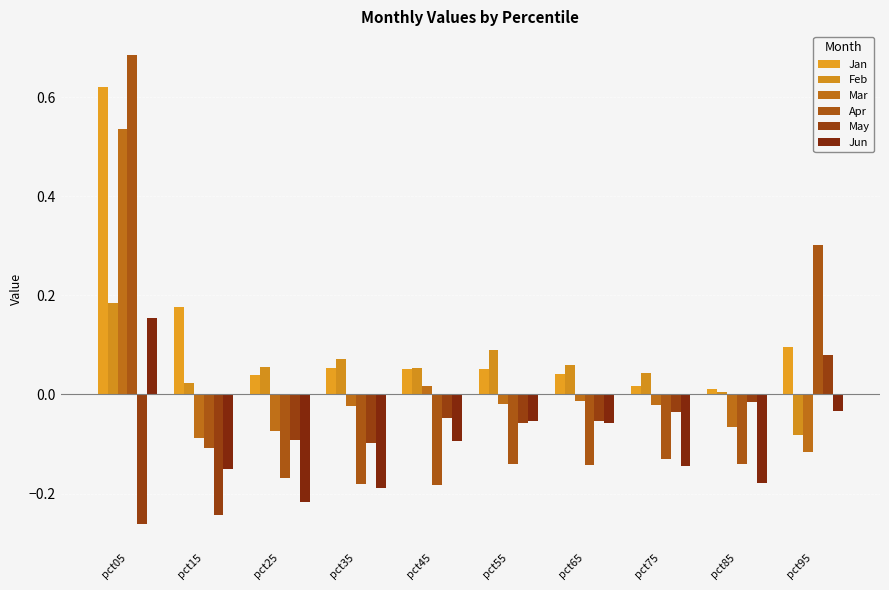

How many negative values does the Mar series have?

8